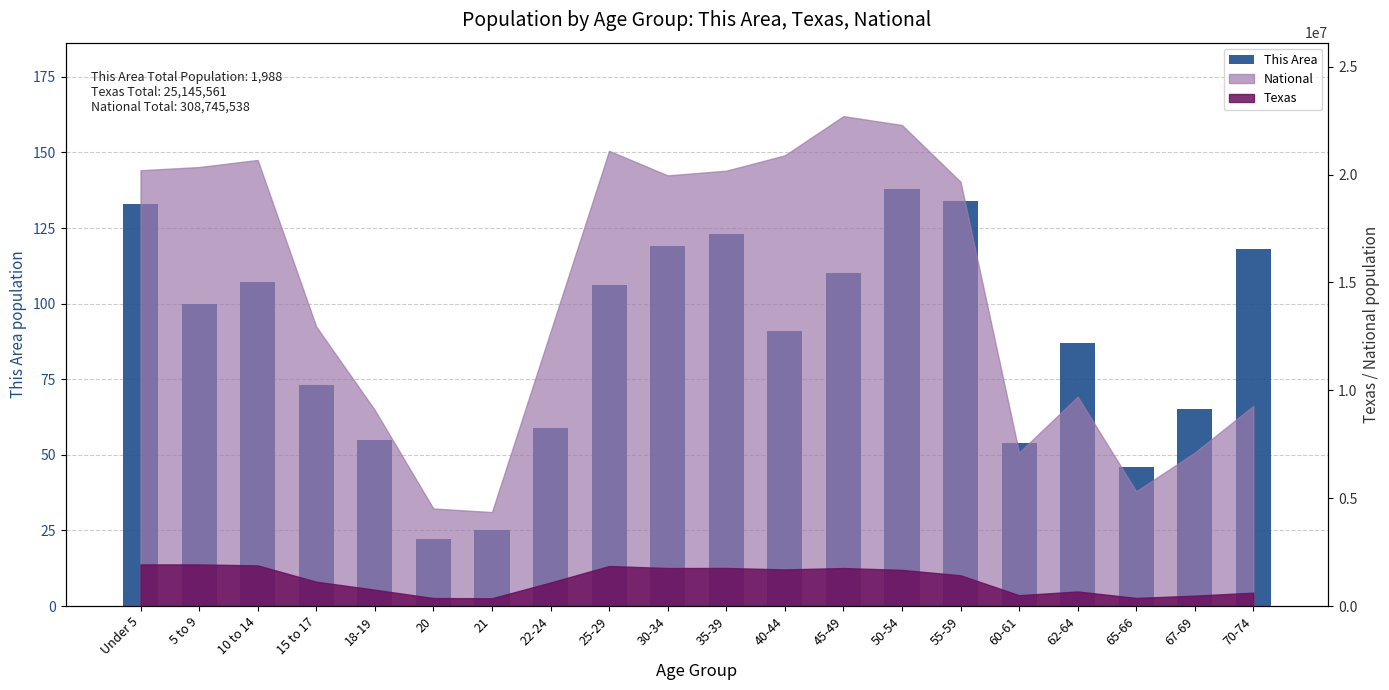

The value at 15 to 17 is 124. True or false?

False